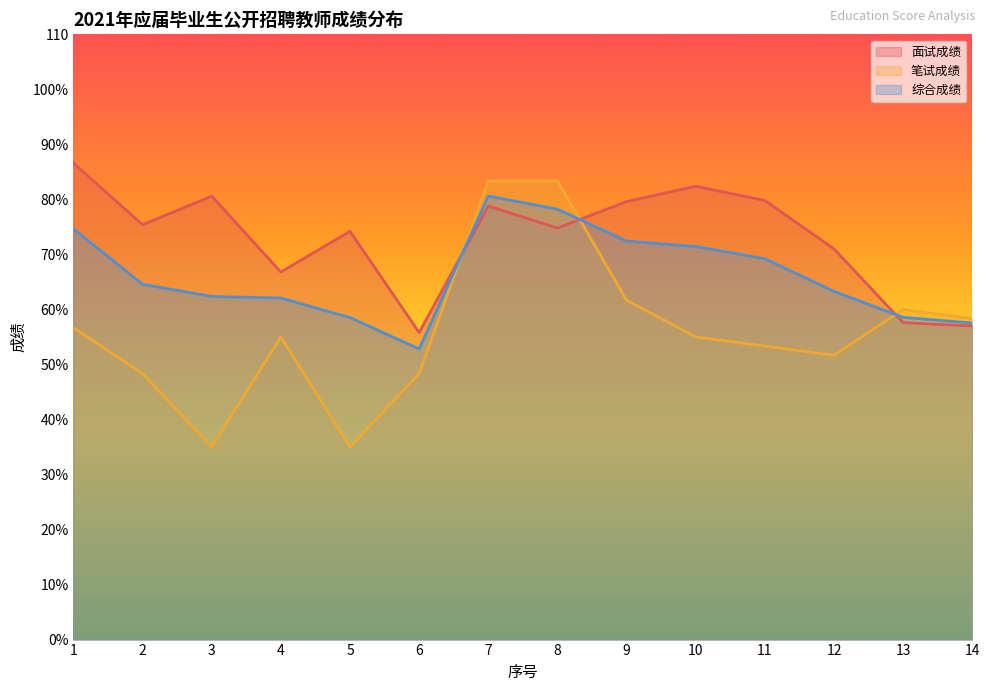

What are all the series names shown in the legend?

面试成绩, 笔试成绩, 综合成绩